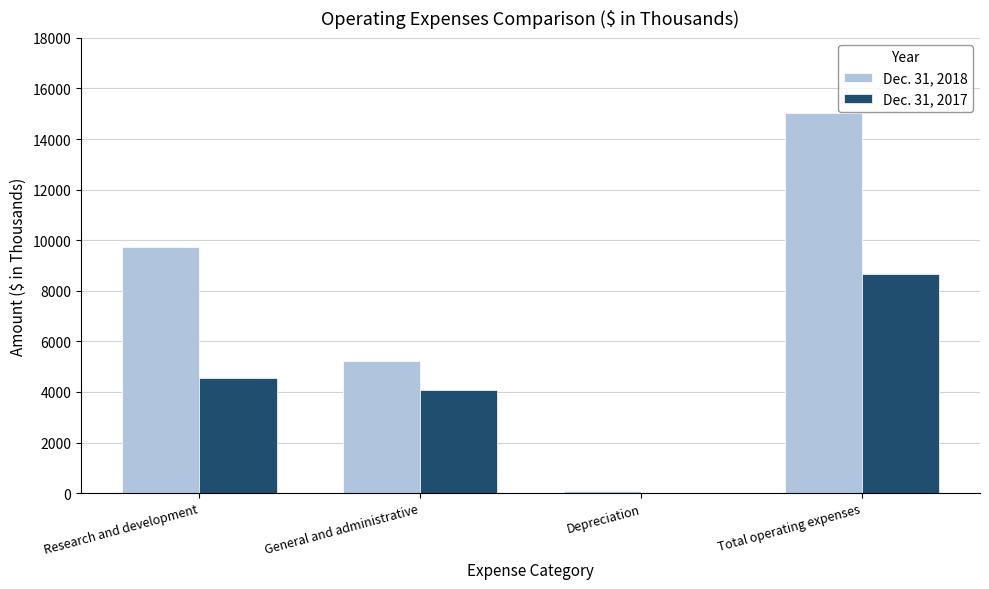

Reading left to right, transcribe all the data shown in this chart.

Dec. 31, 2018: Research and development=9728	General and administrative=5229	Depreciation=68	Total operating expenses=15025
Dec. 31, 2017: Research and development=4545	General and administrative=4090	Depreciation=18	Total operating expenses=8653